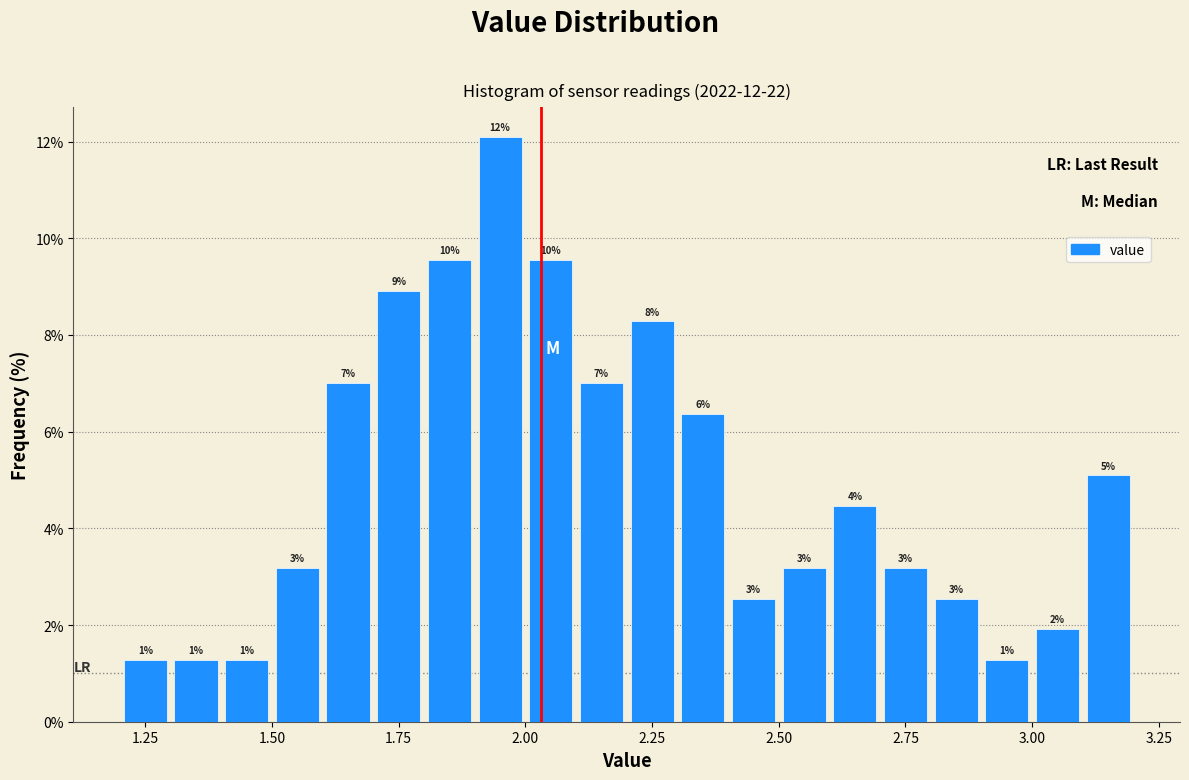

Read against the x-axis, roughly where is the centre of the tallest bar?

1.95